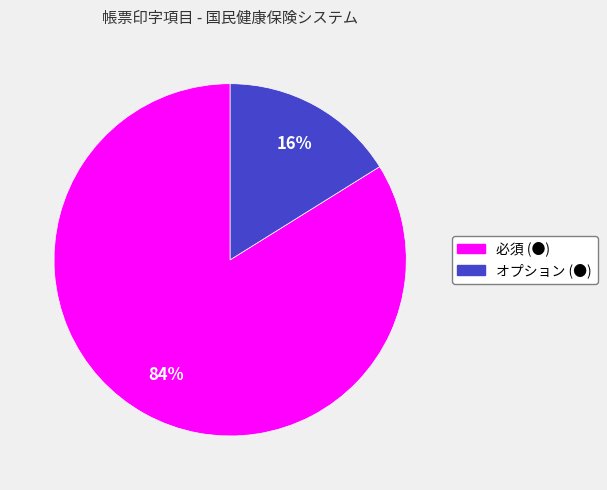

What is the largest slice in the pie chart?

必須 (●)